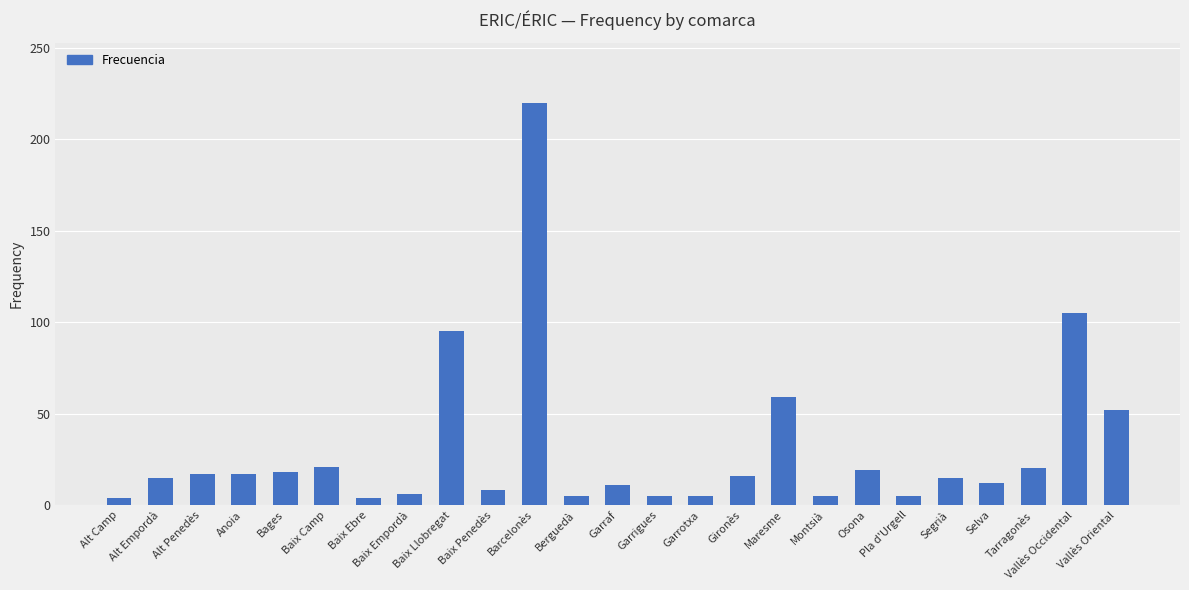

What is the maximum value shown in the chart?

220